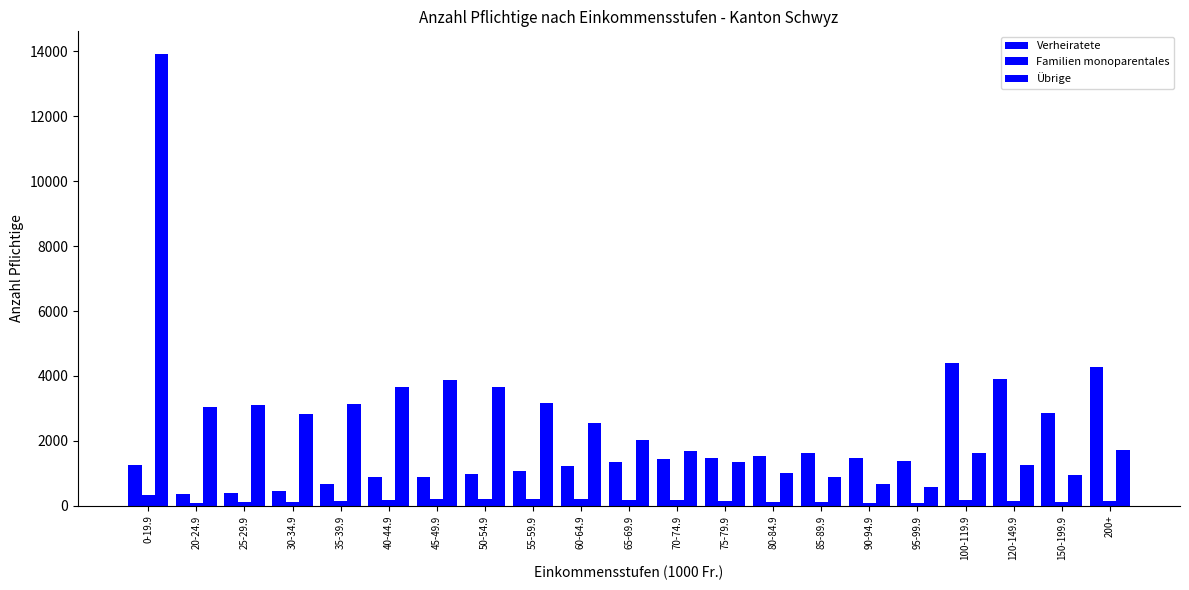

The Verheiratete series shows 403 at 25-29.9. True or false?

True